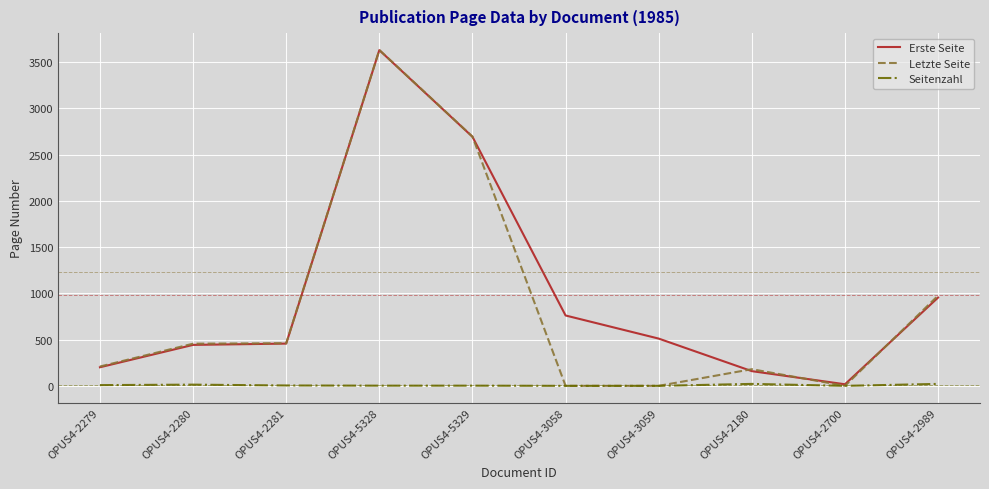

Is it true that Letzte Seite equals 0 at OPUS4-2700?

True